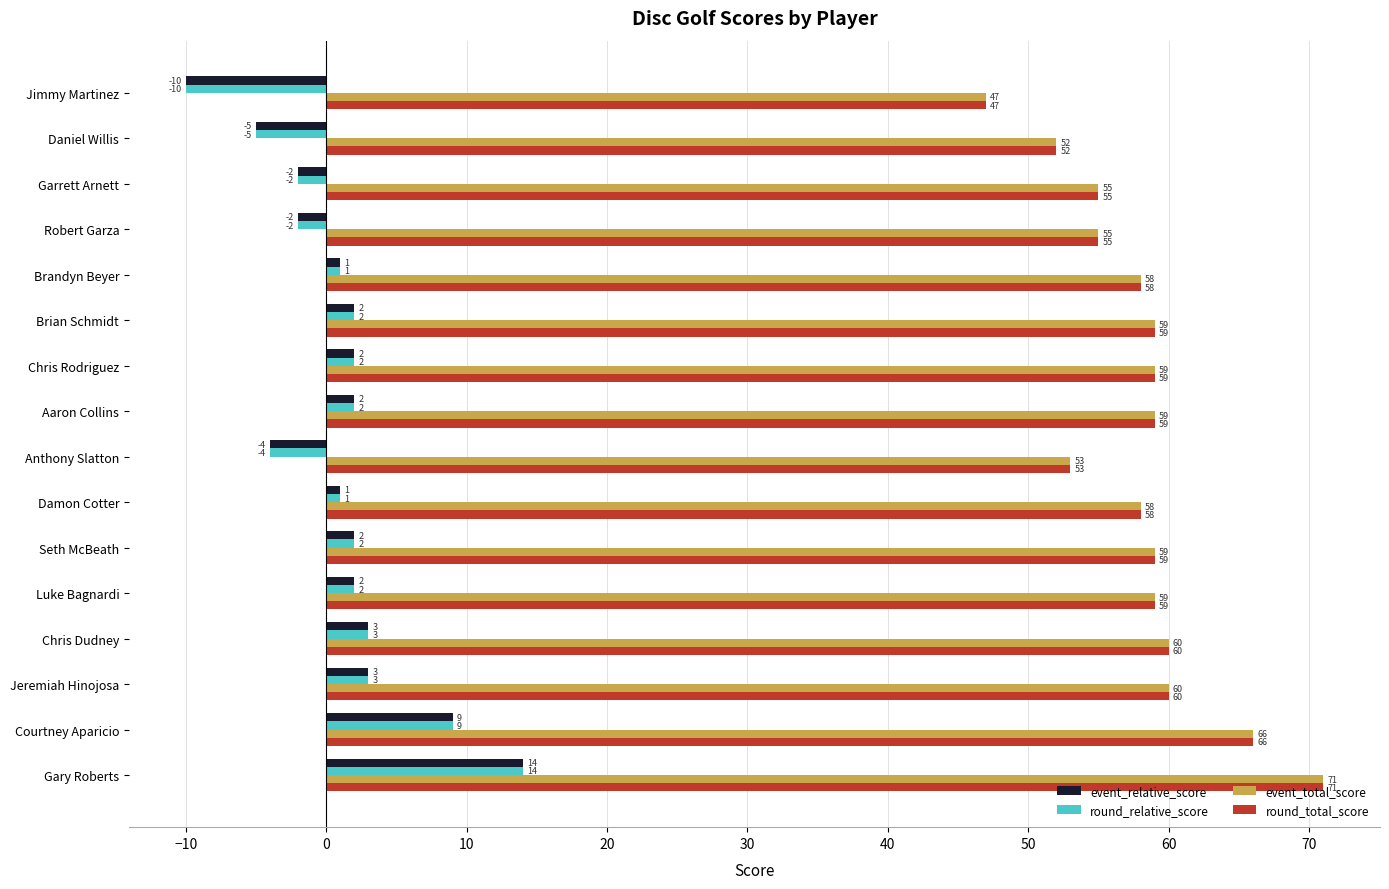

Is the value of event_total_score at Damon Cotter greater than the value of event_relative_score at Garrett Arnett?

Yes